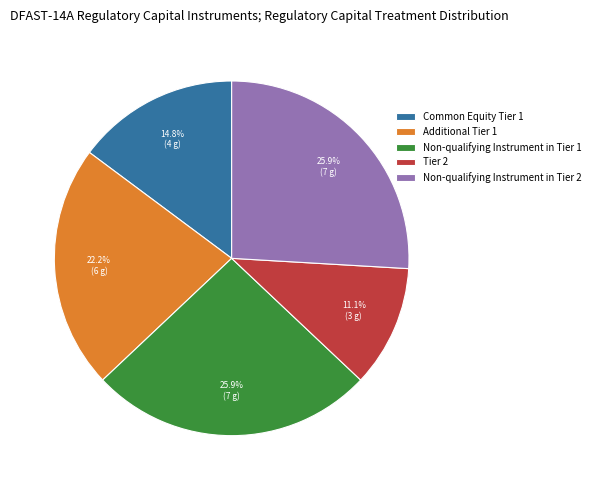

Which category has the smallest portion of the pie?

Tier 2